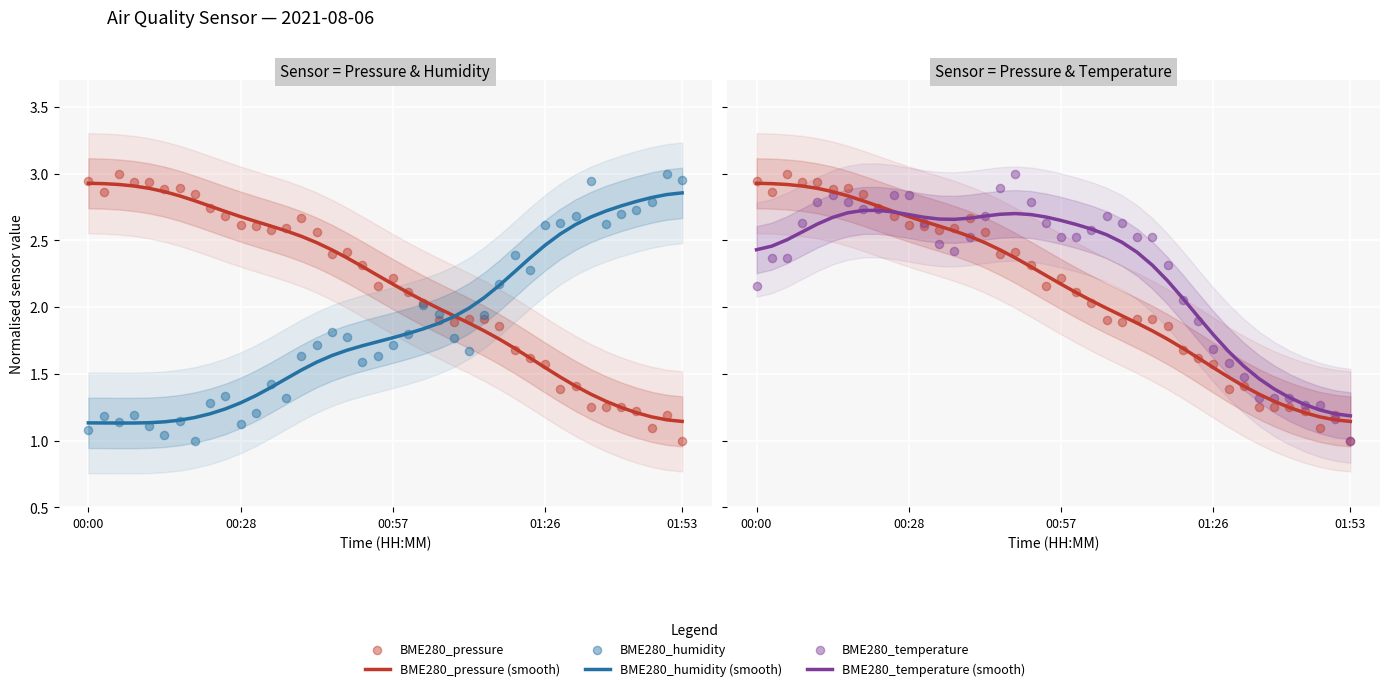

What are all the series names shown in the legend?

BME280_pressure (smooth), BME280_humidity (smooth), BME280_pressure (raw), BME280_humidity (raw), BME280_temperature (smooth), BME280_temperature (raw)